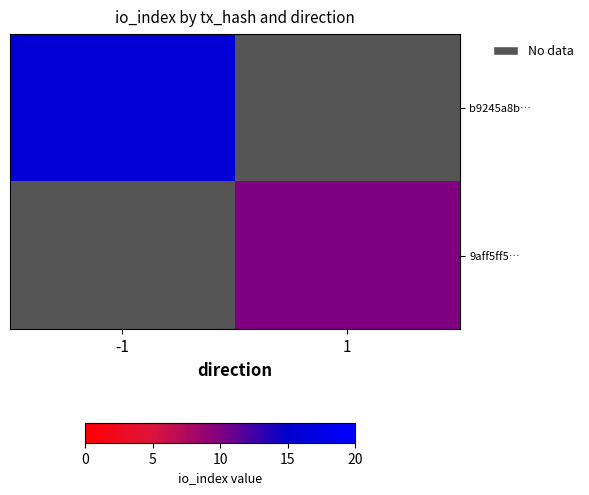

The 9aff5ff5… series shows 10.0 at 1. True or false?

True